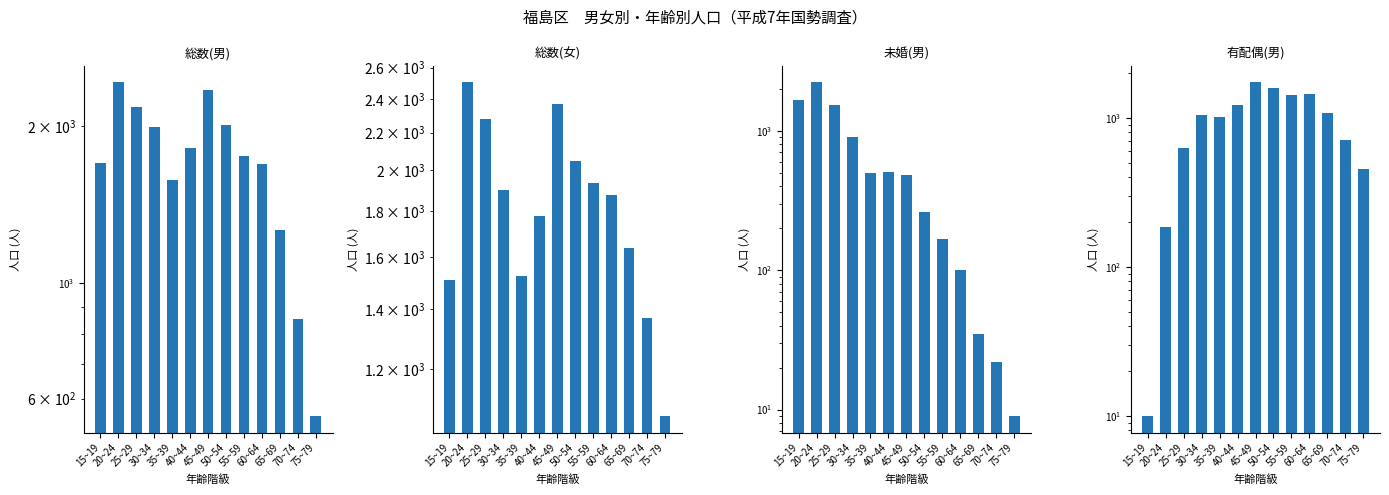

At which category is the sum across all series the highest?

20~24